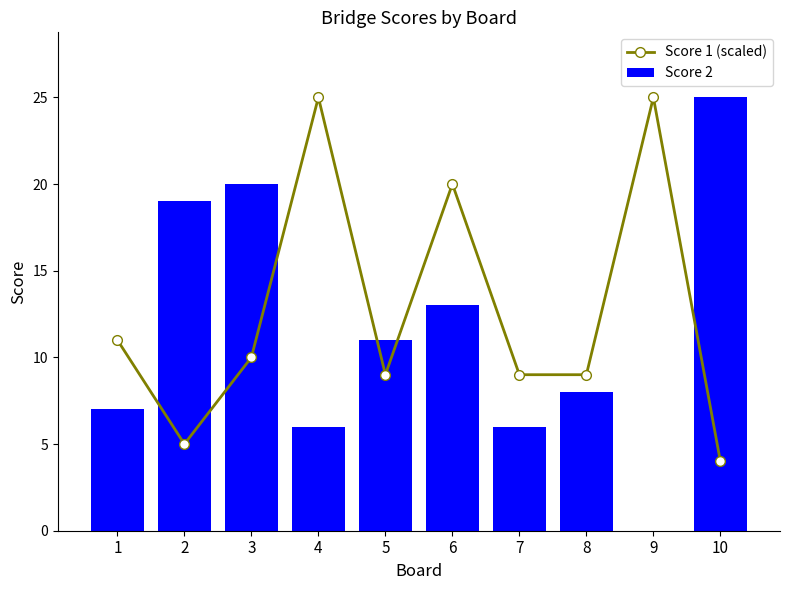

What is the value of the Score 1 (scaled) bar at the 8th from the left?

9.0